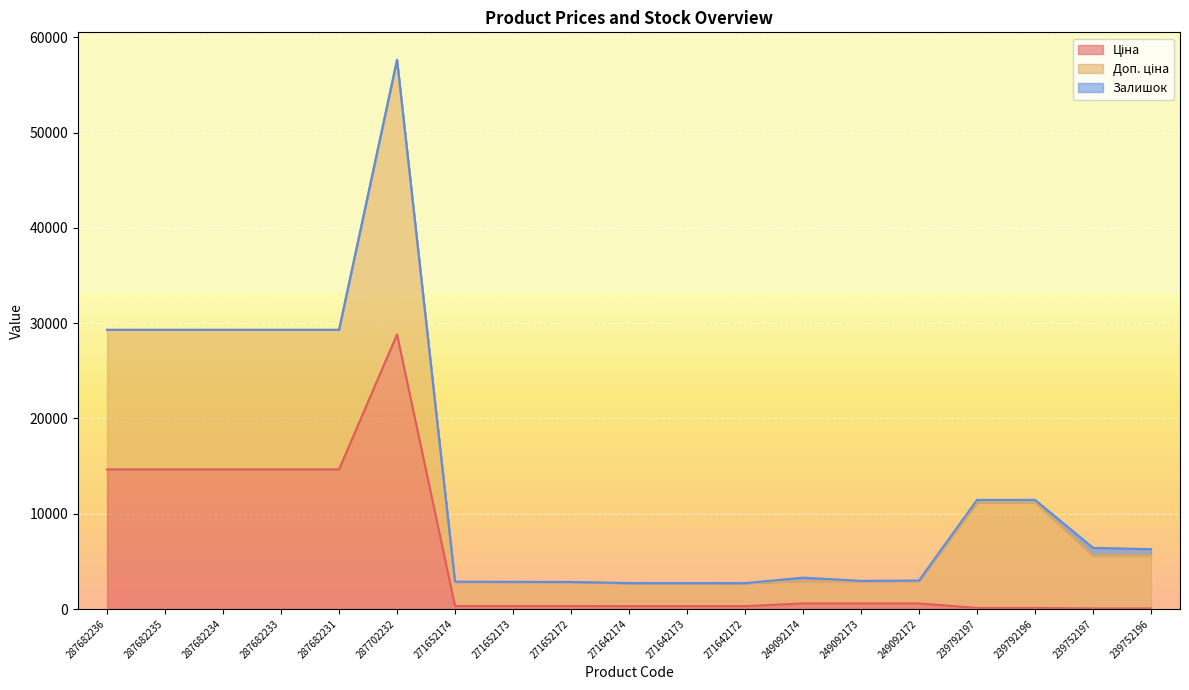

True or false: Залишок has more than 1 points higher than both neighbors.

True